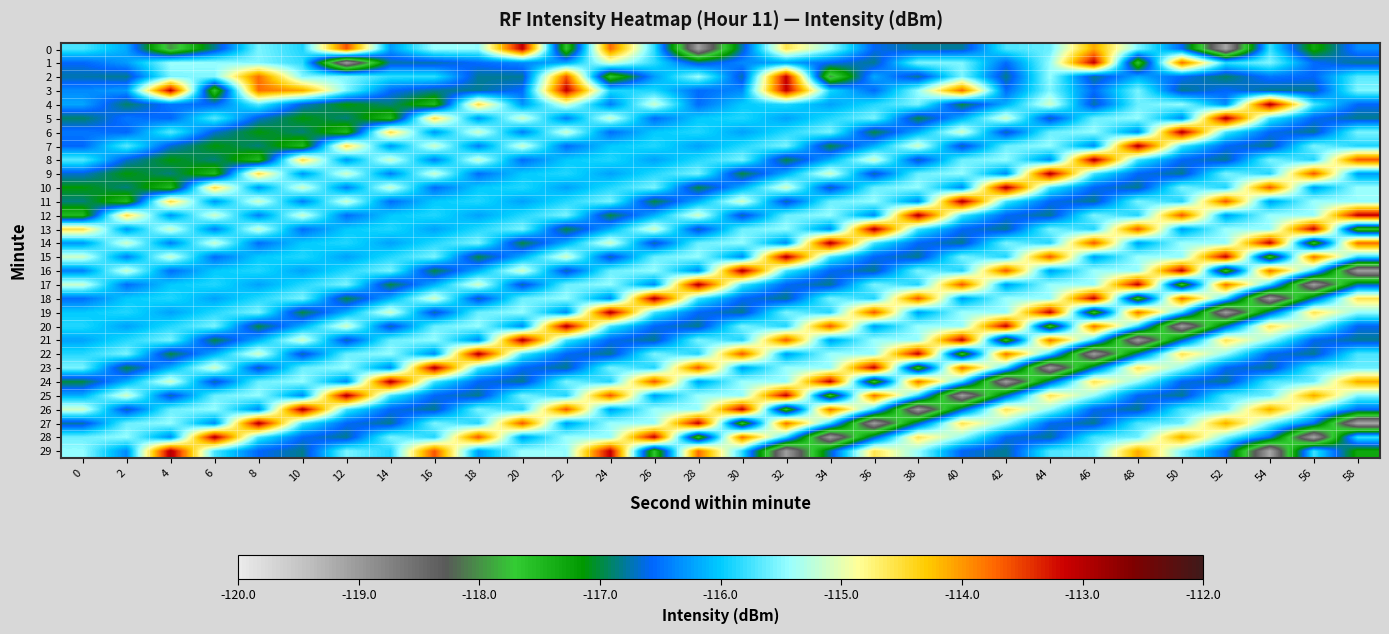

Reading right to left, what are all the values shown in this chart?

0: 58=-116.4	56=-117.3	54=-115.8	52=-119.2	50=-116.5	48=-115.5	46=-114.1	44=-115.6	42=-115.7	40=-116.8	38=-116.8	36=-116.6	34=-115.4	32=-114.6	30=-116.8	28=-119.1	26=-115.8	24=-113.8	22=-117.7	20=-113.1	18=-115.4	16=-115.4	14=-116.3	12=-113.6	10=-115.9	8=-115.5	6=-116.8	4=-118.0	2=-116.2	0=-115.7
1: 58=-116.8	56=-116.5	54=-115.5	52=-115.8	50=-113.8	48=-117.7	46=-113.1	44=-115.4	42=-116.5	40=-115.5	38=-115.5	36=-116.8	34=-116.6	32=-116.2	30=-116.4	28=-116.8	26=-115.8	24=-115.1	22=-116.2	20=-116.4	18=-116.5	16=-116.8	14=-116.8	12=-119.1	10=-115.8	8=-115.5	6=-115.4	4=-115.4	2=-116.3	0=-116.6
2: 58=-115.7	56=-116.6	54=-116.5	52=-116.9	50=-116.6	48=-116.2	46=-116.8	44=-115.4	42=-116.8	40=-115.5	38=-116.8	36=-116.2	34=-118.0	32=-113.1	30=-116.8	28=-115.4	26=-116.3	24=-117.7	22=-113.6	20=-116.8	18=-116.8	16=-115.8	14=-115.8	12=-115.5	10=-115.5	8=-113.8	6=-115.5	4=-115.5	2=-116.8	0=-116.8
3: 58=-115.5	56=-116.8	54=-116.8	52=-116.6	50=-116.8	48=-115.5	46=-116.5	44=-115.5	42=-116.5	40=-113.8	38=-115.4	36=-116.5	34=-115.9	32=-113.1	30=-116.4	28=-116.5	26=-115.9	24=-115.9	22=-113.1	20=-116.5	18=-116.8	16=-116.8	14=-116.5	12=-115.5	10=-114.1	8=-113.8	6=-117.7	4=-113.1	2=-116.3	0=-116.4
4: 58=-116.6	56=-115.7	54=-113.0	52=-116.4	50=-115.4	48=-115.6	46=-116.8	44=-115.1	42=-116.2	40=-117.0	38=-115.5	36=-115.9	34=-116.2	32=-115.9	30=-116.0	28=-116.5	26=-115.2	24=-116.4	22=-115.1	20=-116.3	18=-114.5	16=-117.5	14=-116.9	12=-117.1	10=-116.7	8=-115.7	6=-116.6	4=-116.5	2=-116.9	0=-116.2
5: 58=-116.8	56=-116.6	54=-115.7	52=-113.0	50=-116.4	48=-115.4	46=-115.6	44=-116.8	42=-115.1	40=-116.2	38=-117.0	36=-115.5	34=-115.9	32=-116.2	30=-115.9	28=-116.0	26=-116.5	24=-115.2	22=-116.4	20=-115.1	18=-116.3	16=-114.5	14=-117.5	12=-116.9	10=-117.1	8=-116.7	6=-115.7	4=-116.6	2=-116.5	0=-116.9
6: 58=-115.5	56=-116.8	54=-116.6	52=-115.7	50=-113.0	48=-116.4	46=-115.4	44=-115.6	42=-116.8	40=-115.1	38=-116.2	36=-117.0	34=-115.5	32=-115.9	30=-116.2	28=-115.9	26=-116.0	24=-116.5	22=-115.2	20=-116.4	18=-115.1	16=-116.3	14=-114.5	12=-117.5	10=-116.9	8=-117.1	6=-116.7	4=-115.7	2=-116.6	0=-116.5
7: 58=-115.9	56=-115.5	54=-116.8	52=-116.6	50=-115.7	48=-113.0	46=-116.4	44=-115.4	42=-115.6	40=-116.8	38=-115.1	36=-116.2	34=-117.0	32=-115.5	30=-115.9	28=-116.2	26=-115.9	24=-116.0	22=-116.5	20=-115.2	18=-116.4	16=-115.1	14=-116.3	12=-114.5	10=-117.5	8=-116.9	6=-117.1	4=-116.7	2=-115.7	0=-116.6
8: 58=-113.6	56=-115.9	54=-115.5	52=-116.8	50=-116.6	48=-115.7	46=-113.0	44=-116.4	42=-115.4	40=-115.6	38=-116.8	36=-115.1	34=-116.2	32=-117.0	30=-115.5	28=-115.9	26=-116.2	24=-115.9	22=-116.0	20=-116.5	18=-115.2	16=-116.4	14=-115.1	12=-116.3	10=-114.5	8=-117.5	6=-116.9	4=-117.1	2=-116.7	0=-115.7
9: 58=-116.3	56=-113.6	54=-115.9	52=-115.5	50=-116.8	48=-116.6	46=-115.7	44=-113.0	42=-116.4	40=-115.4	38=-115.6	36=-116.8	34=-115.1	32=-116.2	30=-117.0	28=-115.5	26=-115.9	24=-116.2	22=-115.9	20=-116.0	18=-116.5	16=-115.2	14=-116.4	12=-115.1	10=-116.3	8=-114.5	6=-117.5	4=-116.9	2=-117.1	0=-116.7
10: 58=-115.4	56=-116.3	54=-113.6	52=-115.9	50=-115.5	48=-116.8	46=-116.6	44=-115.7	42=-113.0	40=-116.4	38=-115.4	36=-115.6	34=-116.8	32=-115.1	30=-116.2	28=-117.0	26=-115.5	24=-115.9	22=-116.2	20=-115.9	18=-116.0	16=-116.5	14=-115.2	12=-116.4	10=-115.1	8=-116.3	6=-114.5	4=-117.5	2=-116.9	0=-117.1
11: 58=-115.4	56=-115.4	54=-116.3	52=-113.6	50=-115.9	48=-115.5	46=-116.8	44=-116.6	42=-115.7	40=-113.0	38=-116.4	36=-115.4	34=-115.6	32=-116.8	30=-115.1	28=-116.2	26=-117.0	24=-115.5	22=-115.9	20=-116.2	18=-115.9	16=-116.0	14=-116.5	12=-115.2	10=-116.4	8=-115.1	6=-116.3	4=-114.5	2=-117.5	0=-116.9
12: 58=-113.1	56=-115.4	54=-115.4	52=-116.3	50=-113.6	48=-115.9	46=-115.5	44=-116.8	42=-116.6	40=-115.7	38=-113.0	36=-116.4	34=-115.4	32=-115.6	30=-116.8	28=-115.1	26=-116.2	24=-117.0	22=-115.5	20=-115.9	18=-116.2	16=-115.9	14=-116.0	12=-116.5	10=-115.2	8=-116.4	6=-115.1	4=-116.3	2=-114.5	0=-117.5
13: 58=-117.7	56=-113.1	54=-115.4	52=-115.4	50=-116.3	48=-113.6	46=-115.9	44=-115.5	42=-116.8	40=-116.6	38=-115.7	36=-113.0	34=-116.4	32=-115.4	30=-115.6	28=-116.8	26=-115.1	24=-116.2	22=-117.0	20=-115.5	18=-115.9	16=-116.2	14=-115.9	12=-116.0	10=-116.5	8=-115.2	6=-116.4	4=-115.1	2=-116.3	0=-114.5
14: 58=-113.8	56=-117.7	54=-113.1	52=-115.4	50=-115.4	48=-116.3	46=-113.6	44=-115.9	42=-115.5	40=-116.8	38=-116.6	36=-115.7	34=-113.0	32=-116.4	30=-115.4	28=-115.6	26=-116.8	24=-115.1	22=-116.2	20=-117.0	18=-115.5	16=-115.9	14=-116.2	12=-115.9	10=-116.0	8=-116.5	6=-115.2	4=-116.4	2=-115.1	0=-116.3
15: 58=-115.8	56=-113.8	54=-117.7	52=-113.1	50=-115.4	48=-115.4	46=-116.3	44=-113.6	42=-115.9	40=-115.5	38=-116.8	36=-116.6	34=-115.7	32=-113.0	30=-116.4	28=-115.4	26=-115.6	24=-116.8	22=-115.1	20=-116.2	18=-117.0	16=-115.5	14=-115.9	12=-116.2	10=-115.9	8=-116.0	6=-116.5	4=-115.2	2=-116.4	0=-115.1
16: 58=-119.1	56=-115.8	54=-113.8	52=-117.7	50=-113.1	48=-115.4	46=-115.4	44=-116.3	42=-113.6	40=-115.9	38=-115.5	36=-116.8	34=-116.6	32=-115.7	30=-113.0	28=-116.4	26=-115.4	24=-115.6	22=-116.8	20=-115.1	18=-116.2	16=-117.0	14=-115.5	12=-115.9	10=-116.2	8=-115.9	6=-116.0	4=-116.5	2=-115.2	0=-116.4
17: 58=-116.8	56=-119.1	54=-115.8	52=-113.8	50=-117.7	48=-113.1	46=-115.4	44=-115.4	42=-116.3	40=-113.6	38=-115.9	36=-115.5	34=-116.8	32=-116.6	30=-115.7	28=-113.0	26=-116.4	24=-115.4	22=-115.6	20=-116.8	18=-115.1	16=-116.2	14=-117.0	12=-115.5	10=-115.9	8=-116.2	6=-115.9	4=-116.0	2=-116.5	0=-115.2
18: 58=-114.6	56=-116.8	54=-119.1	52=-115.8	50=-113.8	48=-117.7	46=-113.1	44=-115.4	42=-115.4	40=-116.3	38=-113.6	36=-115.9	34=-115.5	32=-116.8	30=-116.6	28=-115.7	26=-113.0	24=-116.4	22=-115.4	20=-115.6	18=-116.8	16=-115.1	14=-116.2	12=-117.0	10=-115.5	8=-115.9	6=-116.2	4=-115.9	2=-116.0	0=-116.5
19: 58=-115.4	56=-114.6	54=-116.8	52=-119.1	50=-115.8	48=-113.8	46=-117.7	44=-113.1	42=-115.4	40=-115.4	38=-116.3	36=-113.6	34=-115.9	32=-115.5	30=-116.8	28=-116.6	26=-115.7	24=-113.0	22=-116.4	20=-115.4	18=-115.6	16=-116.8	14=-115.1	12=-116.2	10=-117.0	8=-115.5	6=-115.9	4=-116.2	2=-115.9	0=-116.0
20: 58=-116.6	56=-115.4	54=-114.6	52=-116.8	50=-119.1	48=-115.8	46=-113.8	44=-117.7	42=-113.1	40=-115.4	38=-115.4	36=-116.3	34=-113.6	32=-115.9	30=-115.5	28=-116.8	26=-116.6	24=-115.7	22=-113.0	20=-116.4	18=-115.4	16=-115.6	14=-116.8	12=-115.1	10=-116.2	8=-117.0	6=-115.5	4=-115.9	2=-116.2	0=-115.9
21: 58=-116.8	56=-116.6	54=-115.4	52=-114.6	50=-116.8	48=-119.1	46=-115.8	44=-113.8	42=-117.7	40=-113.1	38=-115.4	36=-115.4	34=-116.3	32=-113.6	30=-115.9	28=-115.5	26=-116.8	24=-116.6	22=-115.7	20=-113.0	18=-116.4	16=-115.4	14=-115.6	12=-116.8	10=-115.1	8=-116.2	6=-117.0	4=-115.5	2=-115.9	0=-116.2
22: 58=-115.7	56=-116.8	54=-116.6	52=-115.4	50=-114.6	48=-116.8	46=-119.1	44=-115.8	42=-113.8	40=-117.7	38=-113.1	36=-115.4	34=-115.4	32=-116.3	30=-113.6	28=-115.9	26=-115.5	24=-116.8	22=-116.6	20=-115.7	18=-113.0	16=-116.4	14=-115.4	12=-115.6	10=-116.8	8=-115.1	6=-116.2	4=-117.0	2=-115.5	0=-115.9
23: 58=-115.6	56=-115.7	54=-116.8	52=-116.6	50=-115.4	48=-114.6	46=-116.8	44=-119.1	42=-115.8	40=-113.8	38=-117.7	36=-113.1	34=-115.4	32=-115.4	30=-116.3	28=-113.6	26=-115.9	24=-115.5	22=-116.8	20=-116.6	18=-115.7	16=-113.0	14=-116.4	12=-115.4	10=-115.6	8=-116.8	6=-115.1	4=-116.2	2=-117.0	0=-115.5
24: 58=-114.1	56=-115.6	54=-115.7	52=-116.8	50=-116.6	48=-115.4	46=-114.6	44=-116.8	42=-119.1	40=-115.8	38=-113.8	36=-117.7	34=-113.1	32=-115.4	30=-115.4	28=-116.3	26=-113.6	24=-115.9	22=-115.5	20=-116.8	18=-116.6	16=-115.7	14=-113.0	12=-116.4	10=-115.4	8=-115.6	6=-116.8	4=-115.1	2=-116.2	0=-117.0
25: 58=-115.5	56=-114.1	54=-115.6	52=-115.7	50=-116.8	48=-116.6	46=-115.4	44=-114.6	42=-116.8	40=-119.1	38=-115.8	36=-113.8	34=-117.7	32=-113.1	30=-115.4	28=-115.4	26=-116.3	24=-113.6	22=-115.9	20=-115.5	18=-116.8	16=-116.6	14=-115.7	12=-113.0	10=-116.4	8=-115.4	6=-115.6	4=-116.8	2=-115.1	0=-116.2
26: 58=-116.5	56=-115.5	54=-114.1	52=-115.6	50=-115.7	48=-116.8	46=-116.6	44=-115.4	42=-114.6	40=-116.8	38=-119.1	36=-115.8	34=-113.8	32=-117.7	30=-113.1	28=-115.4	26=-115.4	24=-116.3	22=-113.6	20=-115.9	18=-115.5	16=-116.8	14=-116.6	12=-115.7	10=-113.0	8=-116.4	6=-115.4	4=-115.6	2=-116.8	0=-115.1
27: 58=-119.2	56=-116.5	54=-115.5	52=-114.1	50=-115.6	48=-115.7	46=-116.8	44=-116.6	42=-115.4	40=-114.6	38=-116.8	36=-119.1	34=-115.8	32=-113.8	30=-117.7	28=-113.1	26=-115.4	24=-115.4	22=-116.3	20=-113.6	18=-115.9	16=-115.5	14=-116.8	12=-116.6	10=-115.7	8=-113.0	6=-116.4	4=-115.4	2=-115.6	0=-116.8
28: 58=-115.8	56=-119.2	54=-116.5	52=-115.5	50=-114.1	48=-115.6	46=-115.7	44=-116.8	42=-116.6	40=-115.4	38=-114.6	36=-116.8	34=-119.1	32=-115.8	30=-113.8	28=-117.7	26=-113.1	24=-115.4	22=-115.4	20=-116.3	18=-113.6	16=-115.9	14=-115.5	12=-116.8	10=-116.6	8=-115.7	6=-113.0	4=-116.4	2=-115.4	0=-115.6
29: 58=-117.3	56=-115.8	54=-119.2	52=-116.5	50=-115.5	48=-114.1	46=-115.6	44=-115.7	42=-116.8	40=-116.6	38=-115.4	36=-114.6	34=-116.8	32=-119.1	30=-115.8	28=-113.8	26=-117.7	24=-113.1	22=-115.4	20=-115.4	18=-116.3	16=-113.6	14=-115.9	12=-115.5	10=-116.8	8=-116.6	6=-115.7	4=-113.0	2=-116.4	0=-115.4